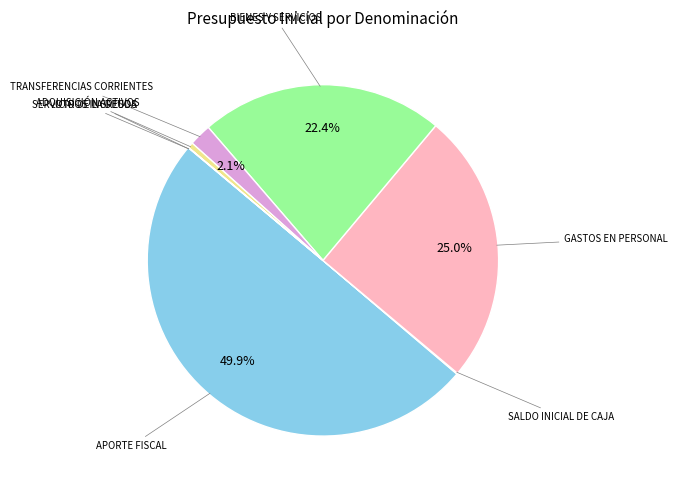

To the nearest percent, what is the difference between the largest and smallest slice percentages?

50%